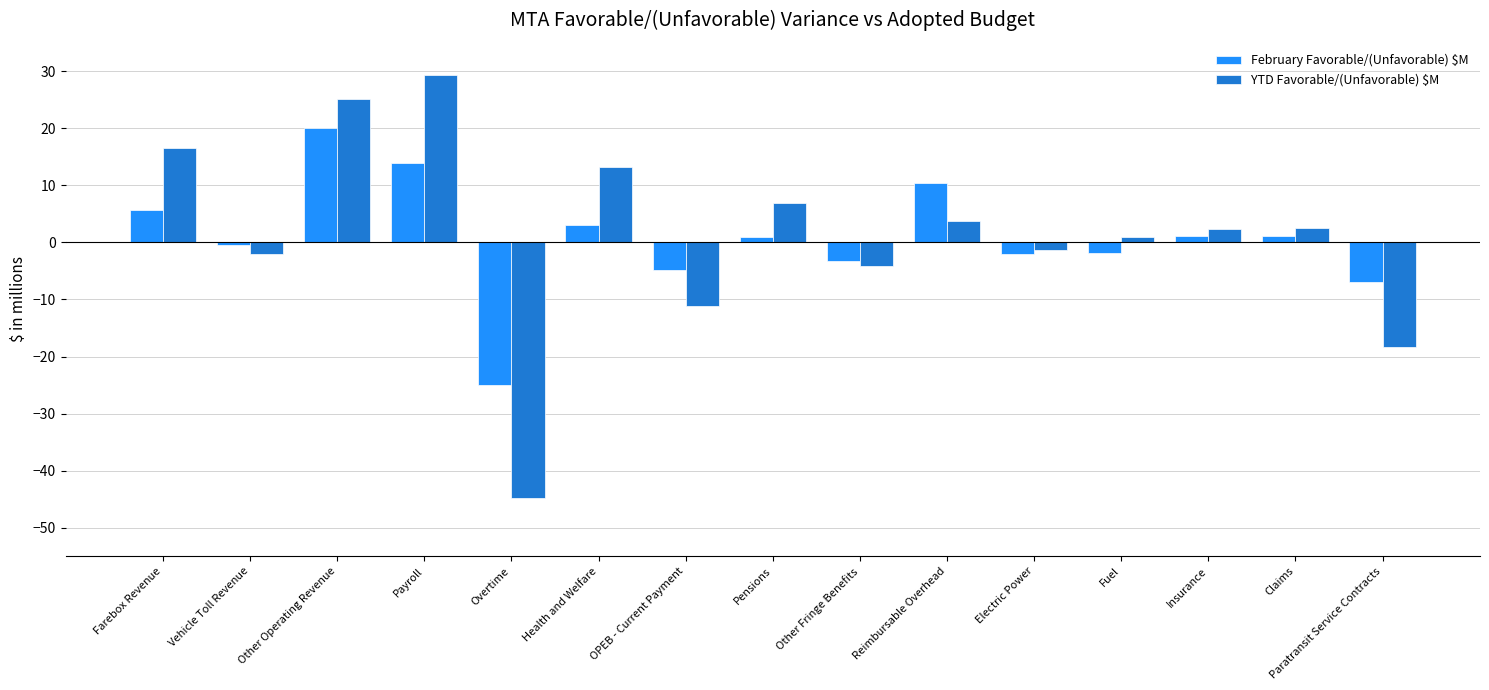

Is it true that February Favorable/(Unfavorable) $M equals 19.9 at Payroll?

False